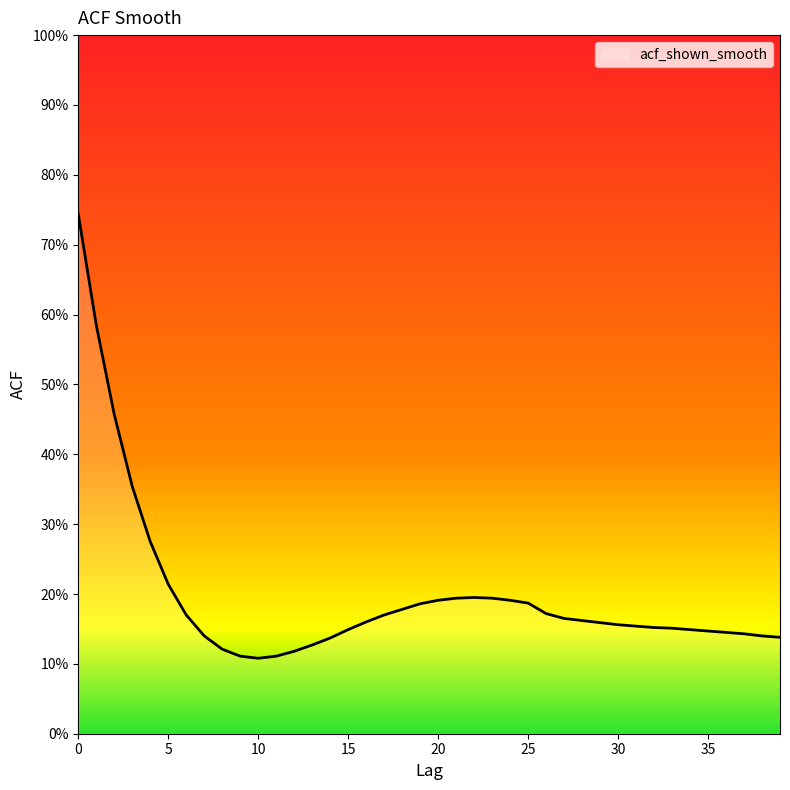

List the labels in order of value, largest first.

0, 1, 2, 3, 4, 5, 22, 21, 23, 20, 24, 25, 19, 18, 26, 6, 17, 27, 28, 16, 29, 30, 31, 32, 33, 15, 34, 35, 36, 37, 7, 38, 39, 14, 13, 8, 12, 9, 11, 10